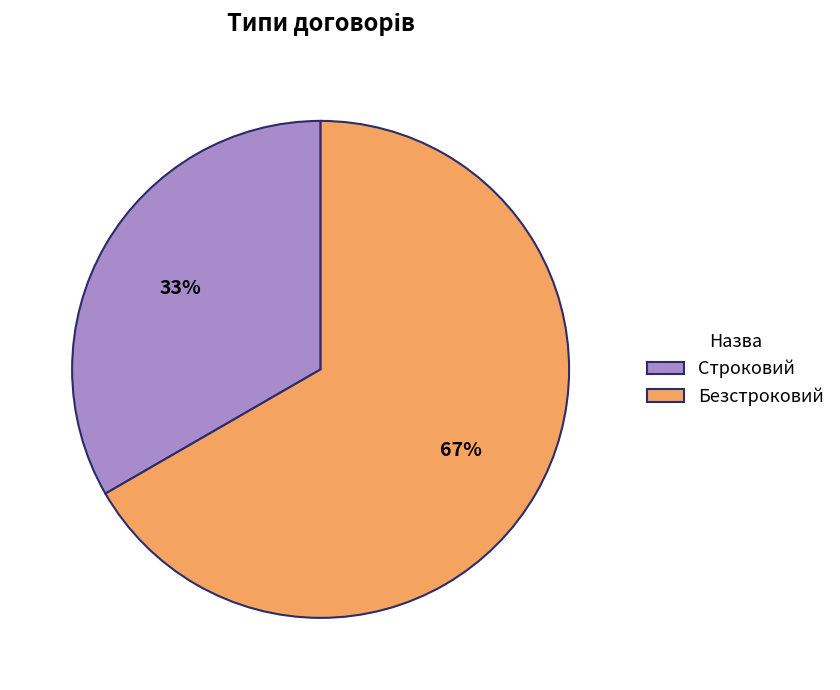

Combined, do Безстроковий and Строковий account for over 50%?

Yes